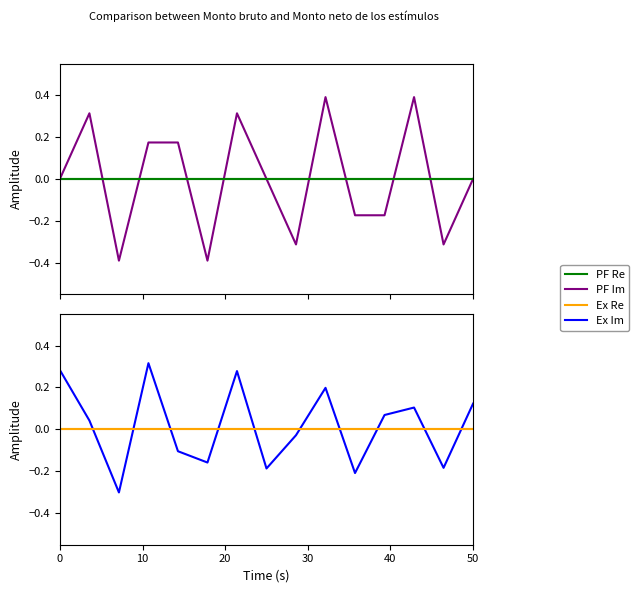

Between 20 and 40, which series saw the biggest shift?

PF Im